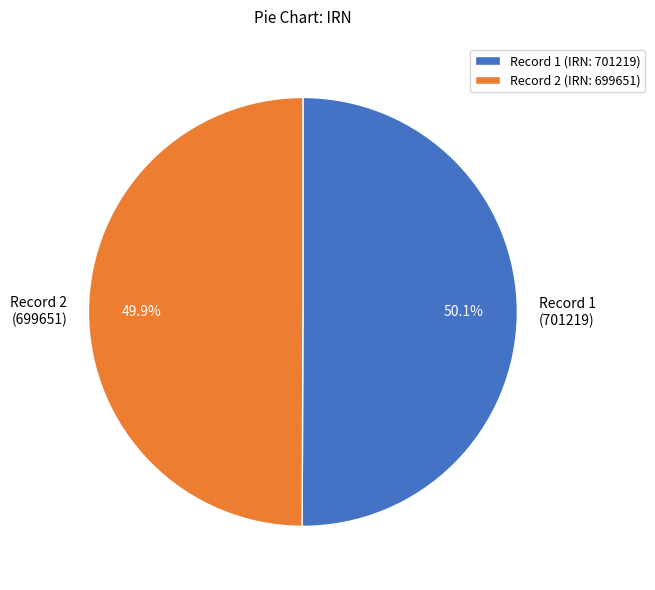

Is there any slice that represents more than half of the pie?

Yes